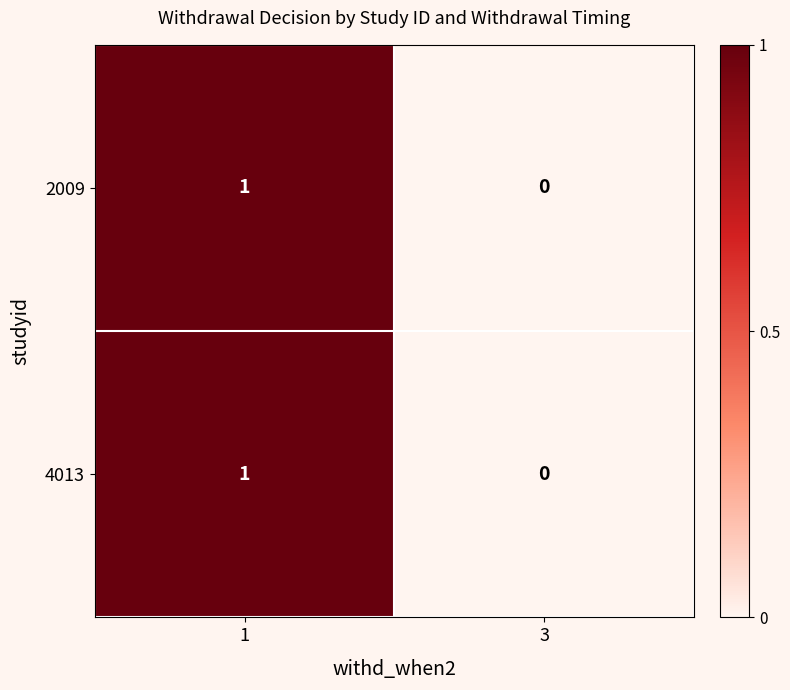

Reading right to left, what are all the values shown in this chart?

2009: 0	1
4013: 0	1